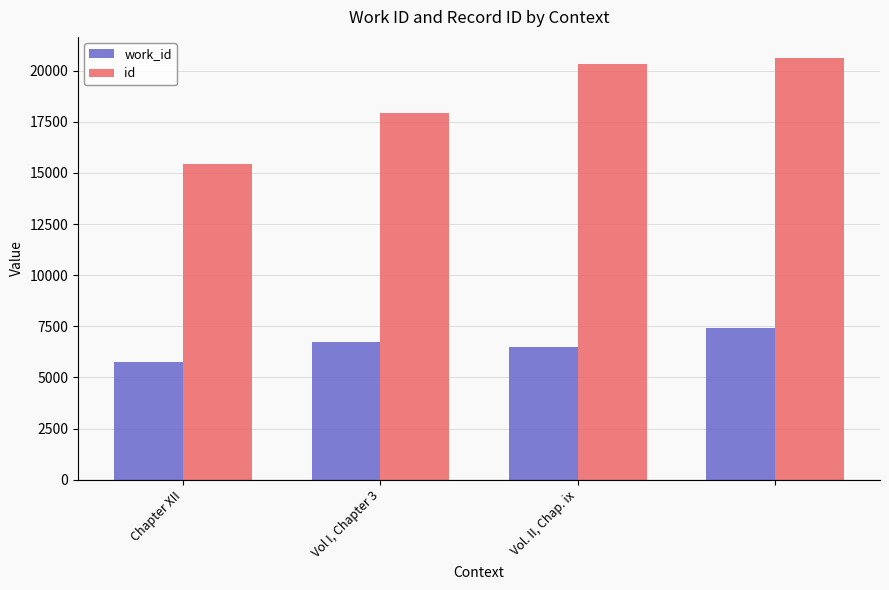

Are the bars grouped side by side (vs. stacked)?

Yes